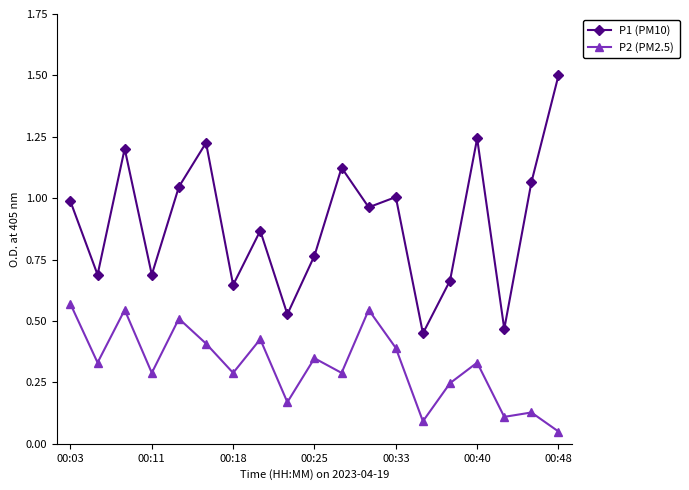

How many distinct data groups are displayed?

2